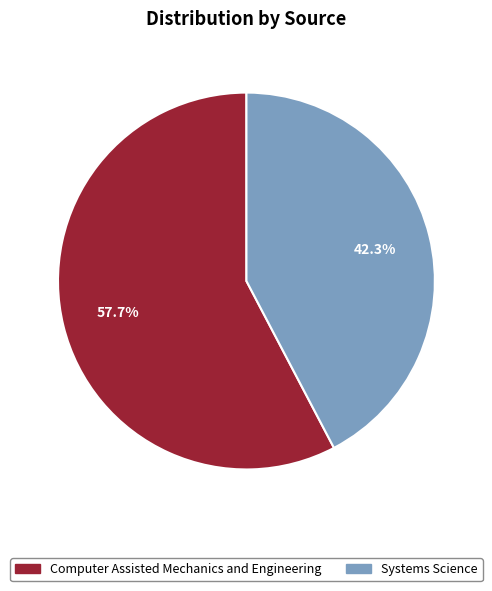

To the nearest percent, what is the average slice percentage?

50%